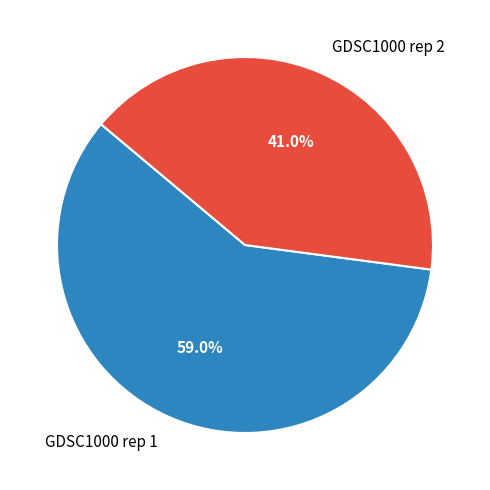

What percentage is the GDSC1000 rep 1 slice, to the nearest percent?

59%